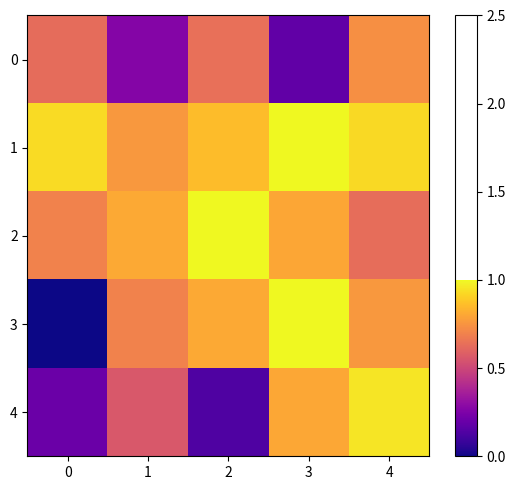

Reading right to left, transcribe all the data shown in this chart.

0: 4=0.7	3=0.2	2=0.6	1=0.3	0=0.6
1: 4=0.9	3=1.0	2=0.9	1=0.8	0=0.9
2: 4=0.6	3=0.8	2=1.0	1=0.8	0=0.7
3: 4=0.8	3=1.0	2=0.8	1=0.7	0=0.0
4: 4=1.0	3=0.8	2=0.1	1=0.6	0=0.2